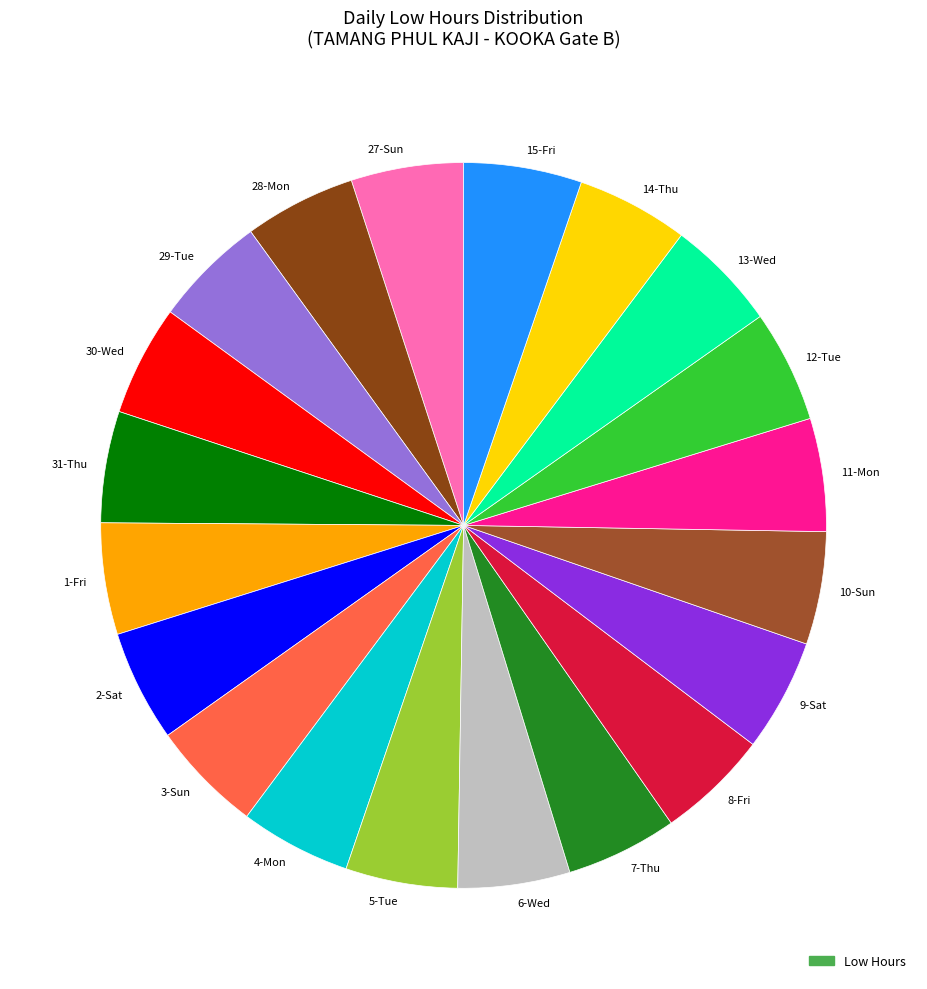

Do 28-Mon and 11-Mon together represent more than half of the pie?

No